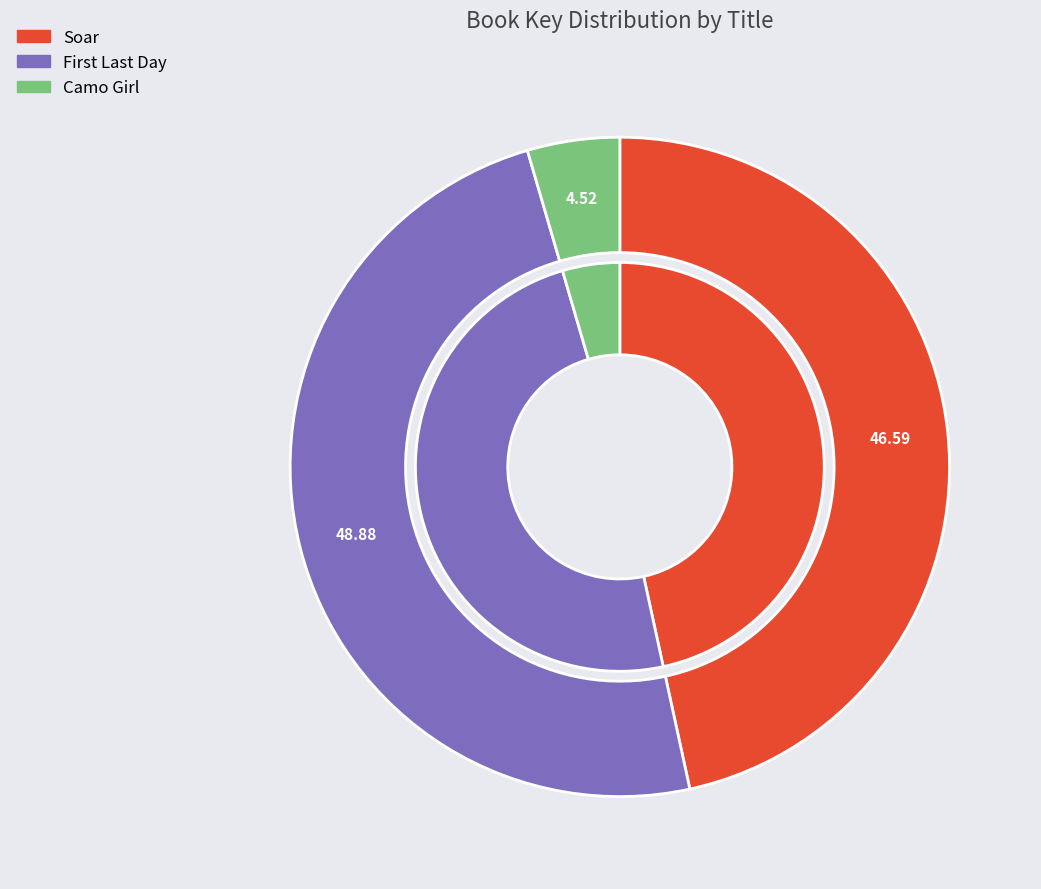

How many slices are in this pie chart?

3